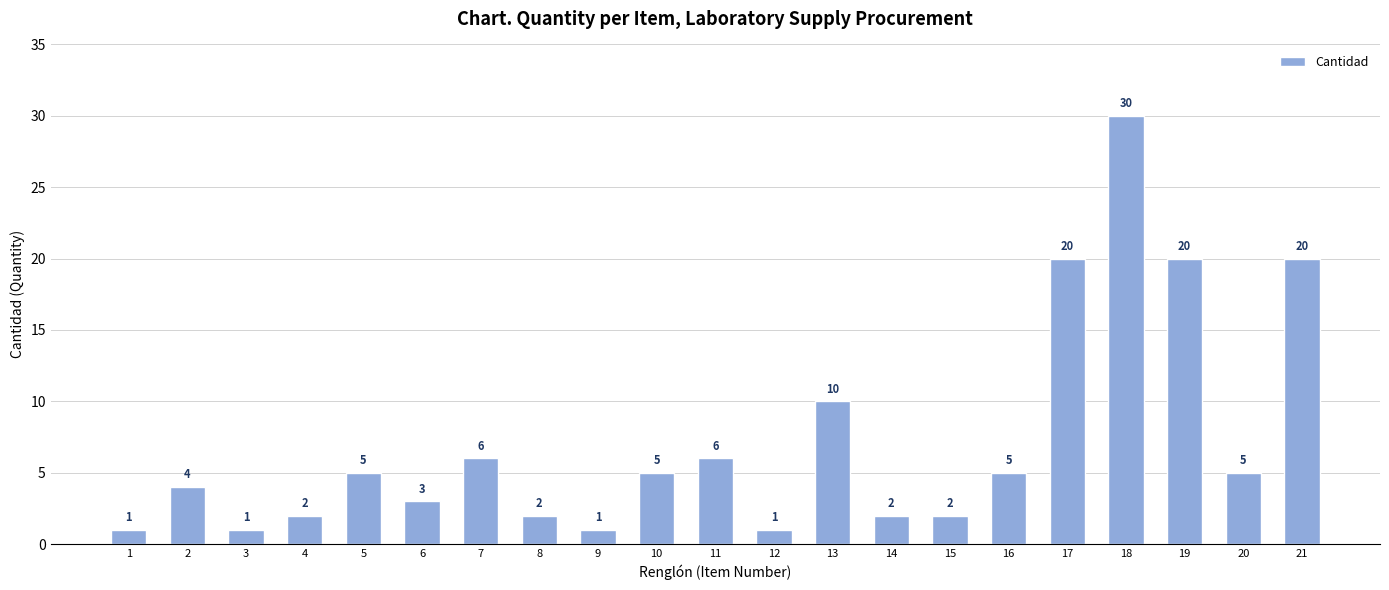

At which label is the value closest to 15?

13